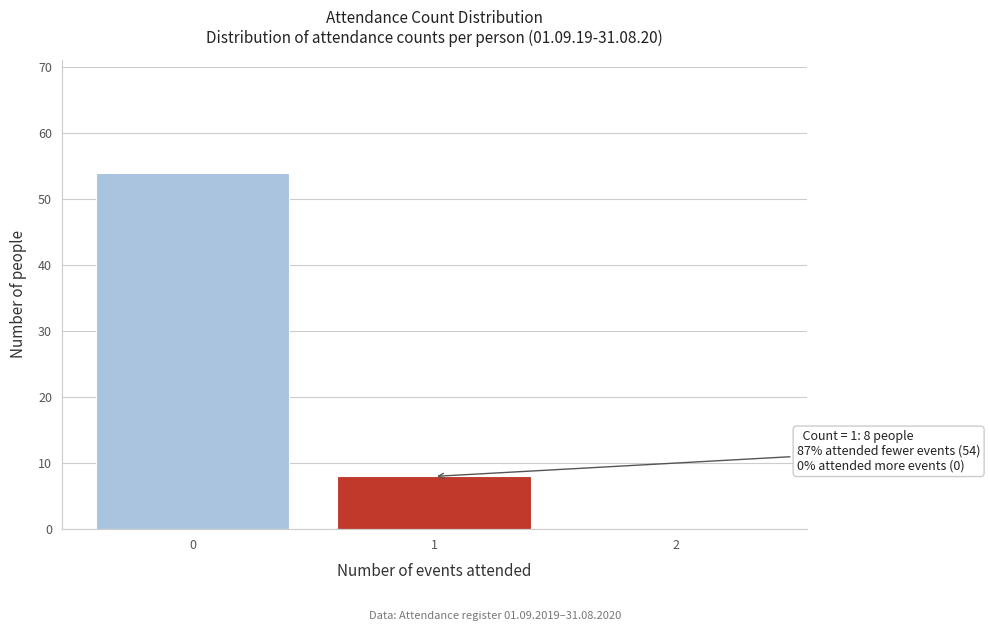

Reading left to right, list all the values displayed in this chart.

0=54	1=8	2=0